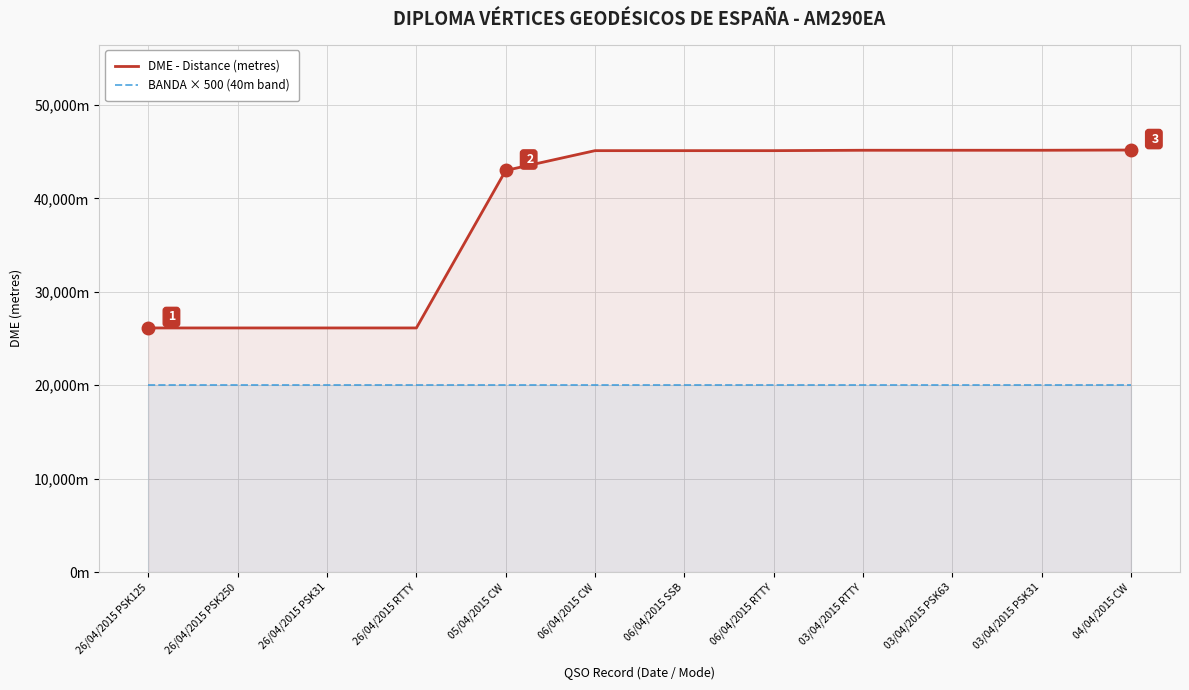

True or false: BANDA × 500 (40m band) and DME - Distance (metres) cross at least once.

False